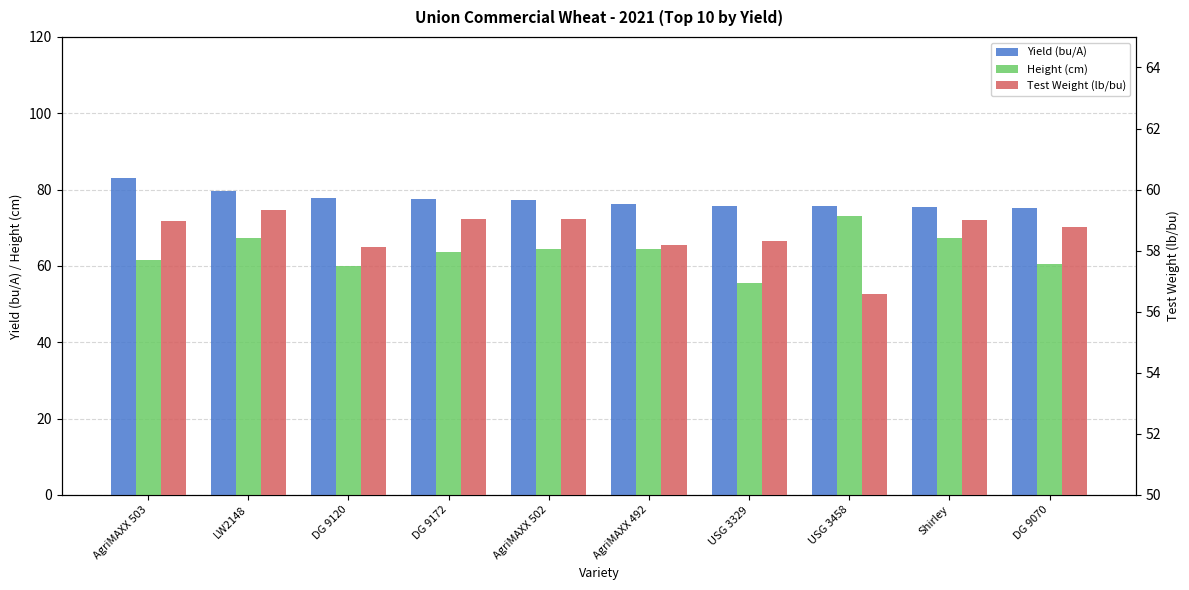

Is the value of Test Weight (lb/bu) at AgriMAXX 502 greater than the value of Height (cm) at AgriMAXX 503?

No